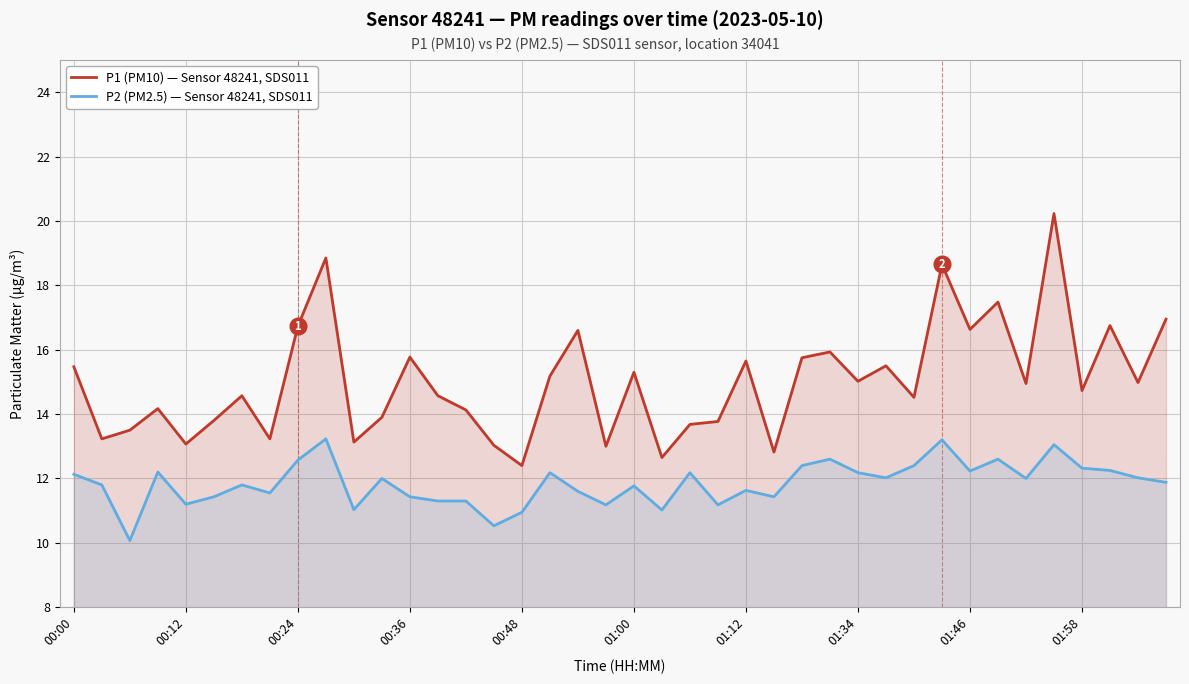

True or false: P2 (PM2.5) — Sensor 48241, SDS011 and P1 (PM10) — Sensor 48241, SDS011 cross at least once.

False